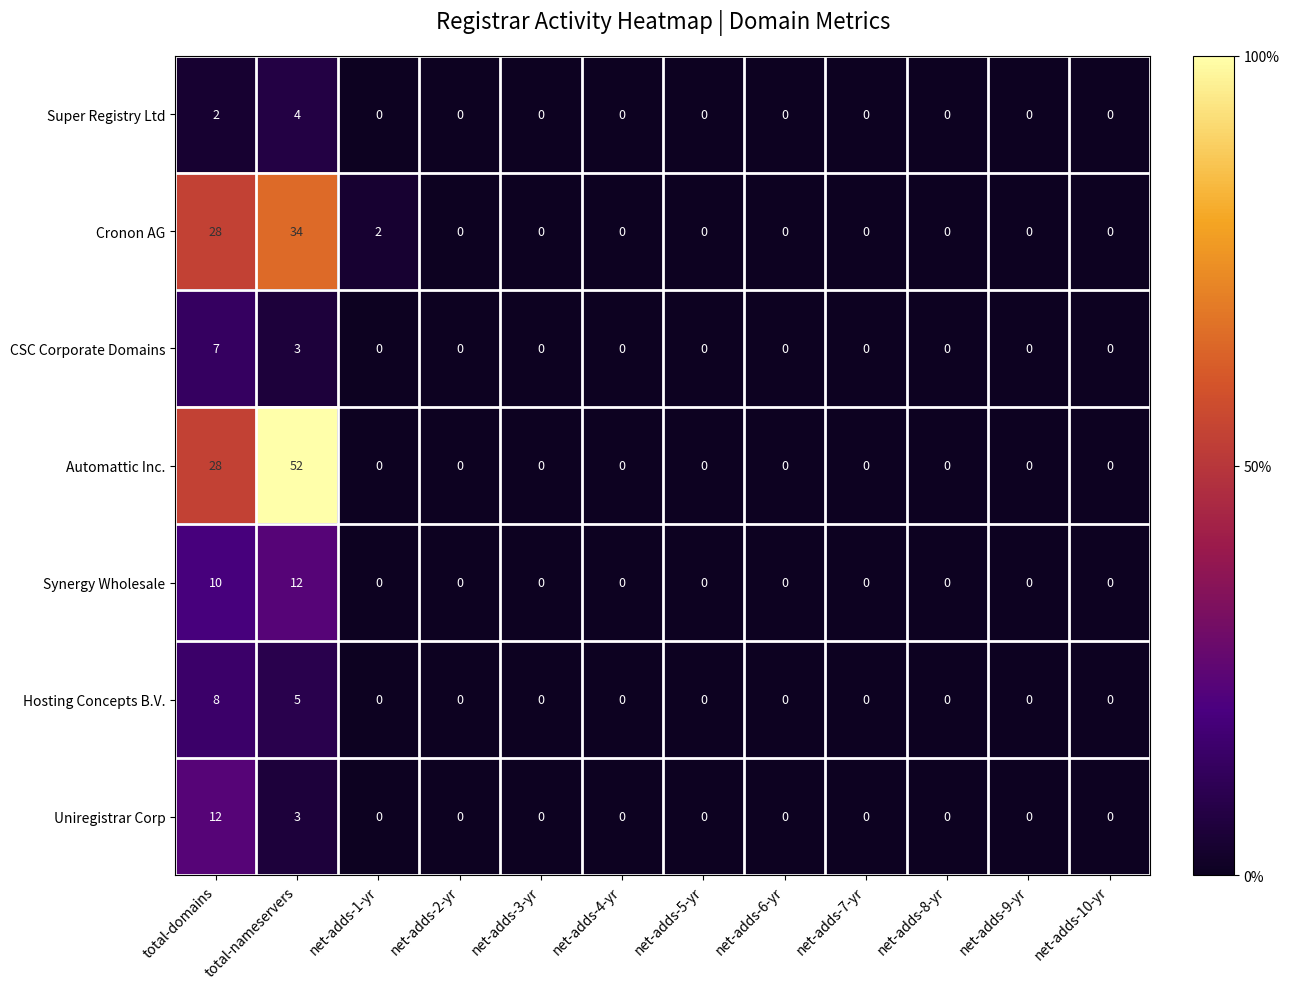

Which series has the largest range (max minus min)?

Automattic Inc.